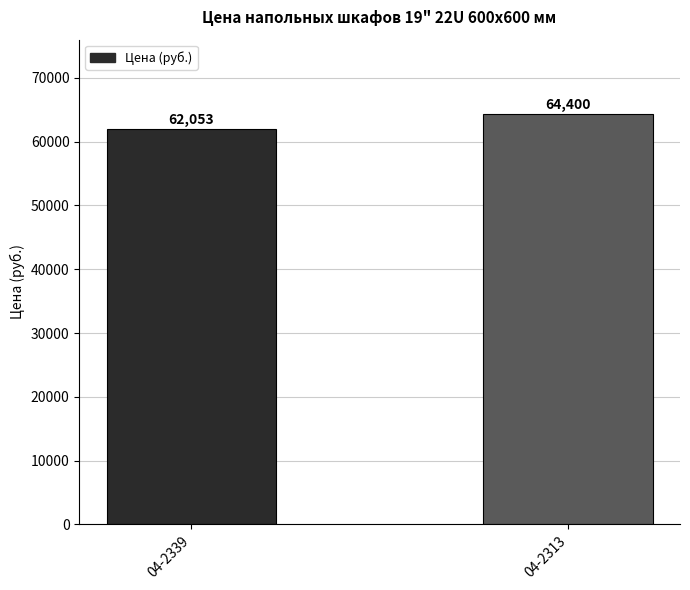

Count the number of categories in the chart.

2